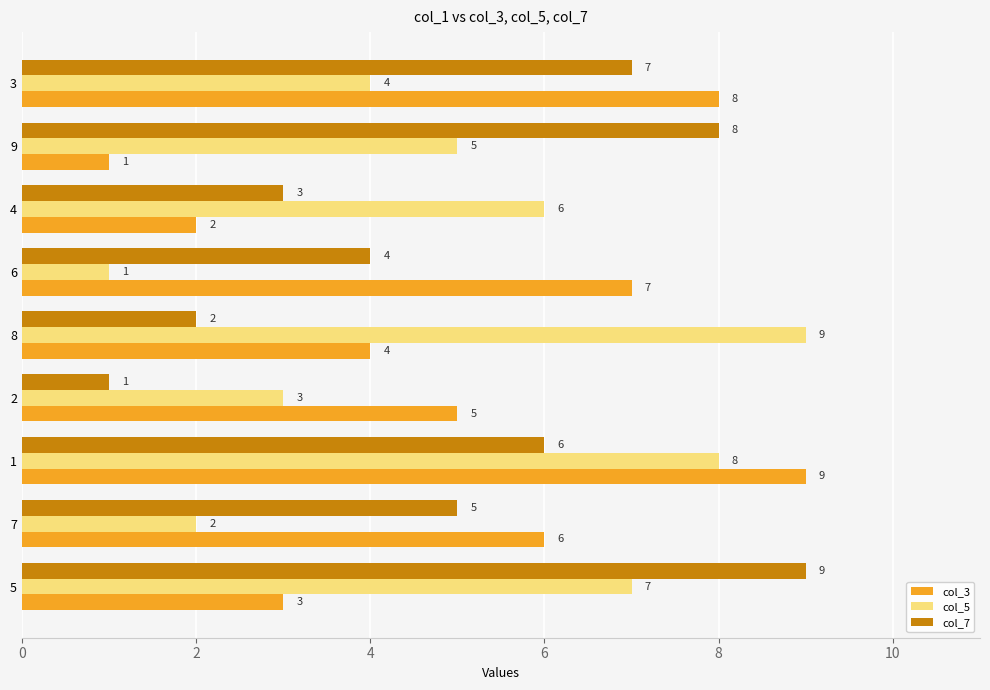

What is the difference between the highest and lowest values at 6?

6